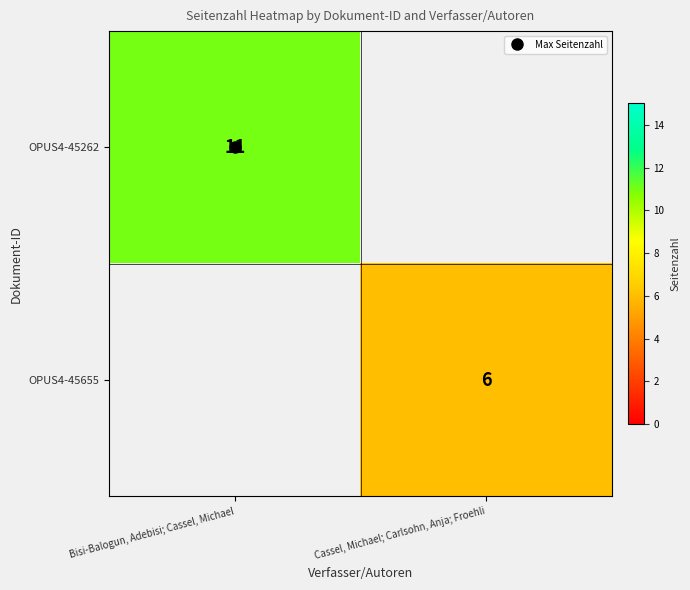

What is the sum of all OPUS4-45655 values?

6